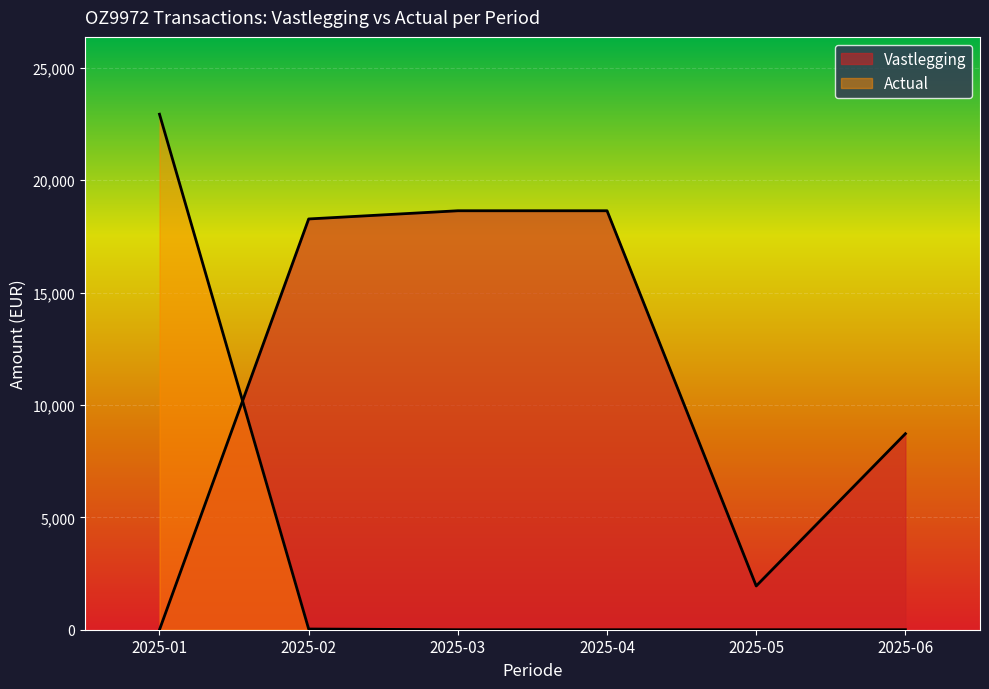

At how many categories does at least one series exceed 9991?

4